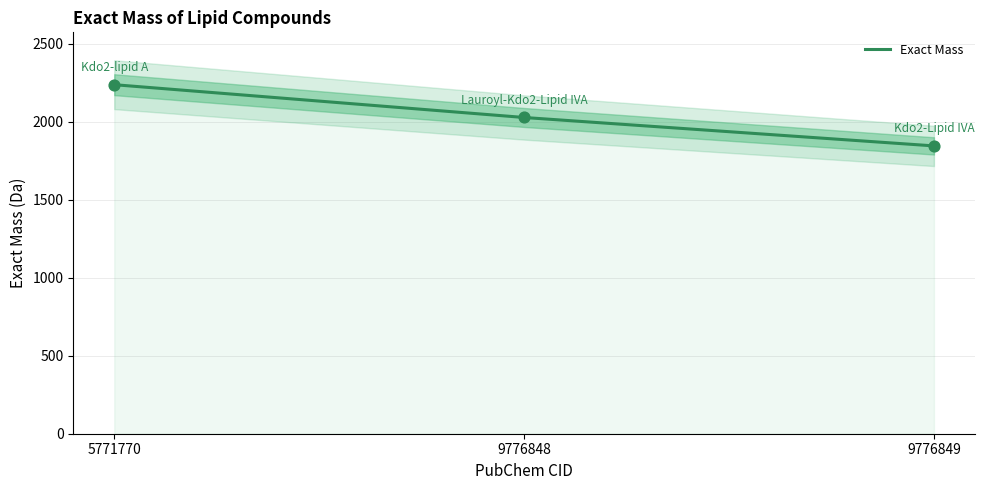

What is the change in value from 5771770 to 9776849?

-392.4